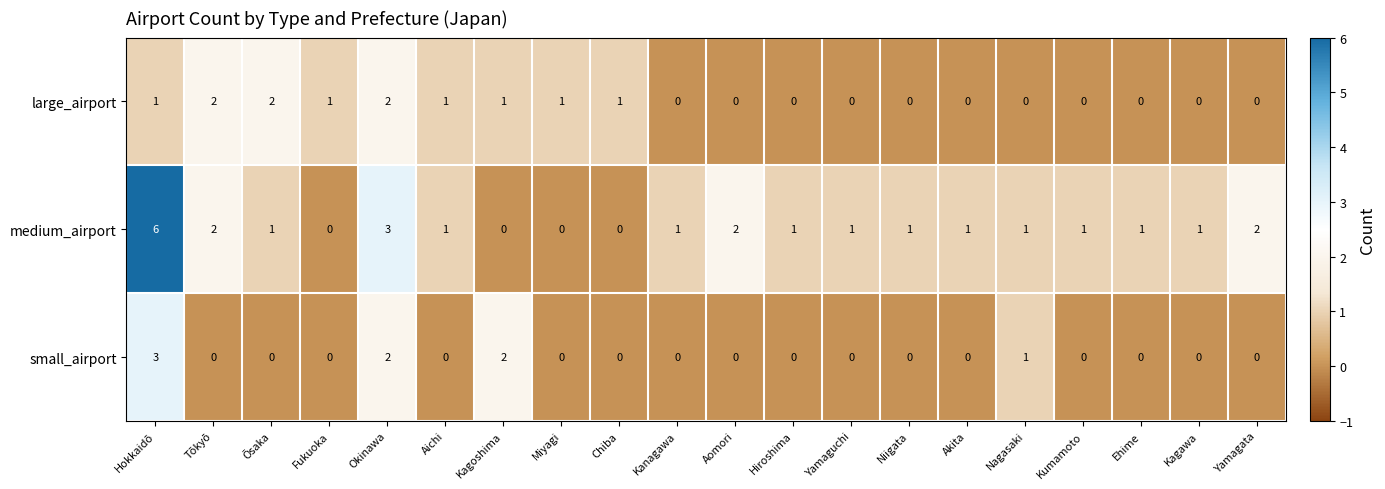

Which series has the largest range (max minus min)?

medium_airport